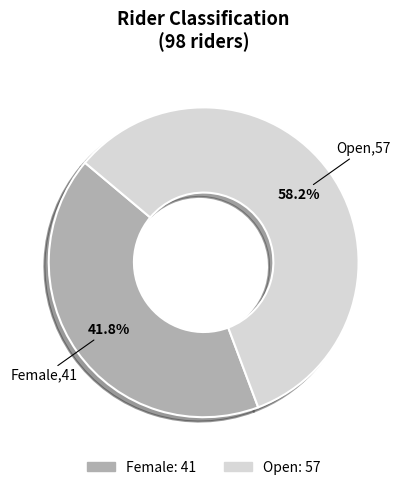

Which slice is the smallest?

Female